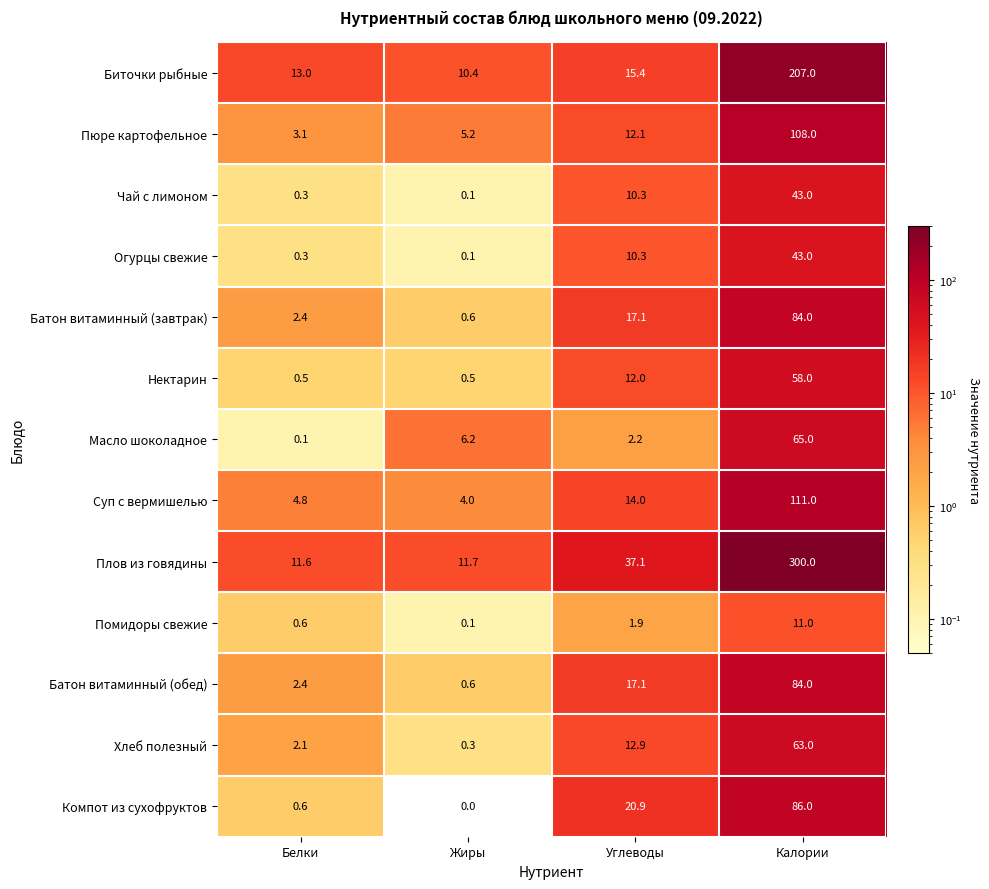

At how many categories does at least one series exceed 138?

1